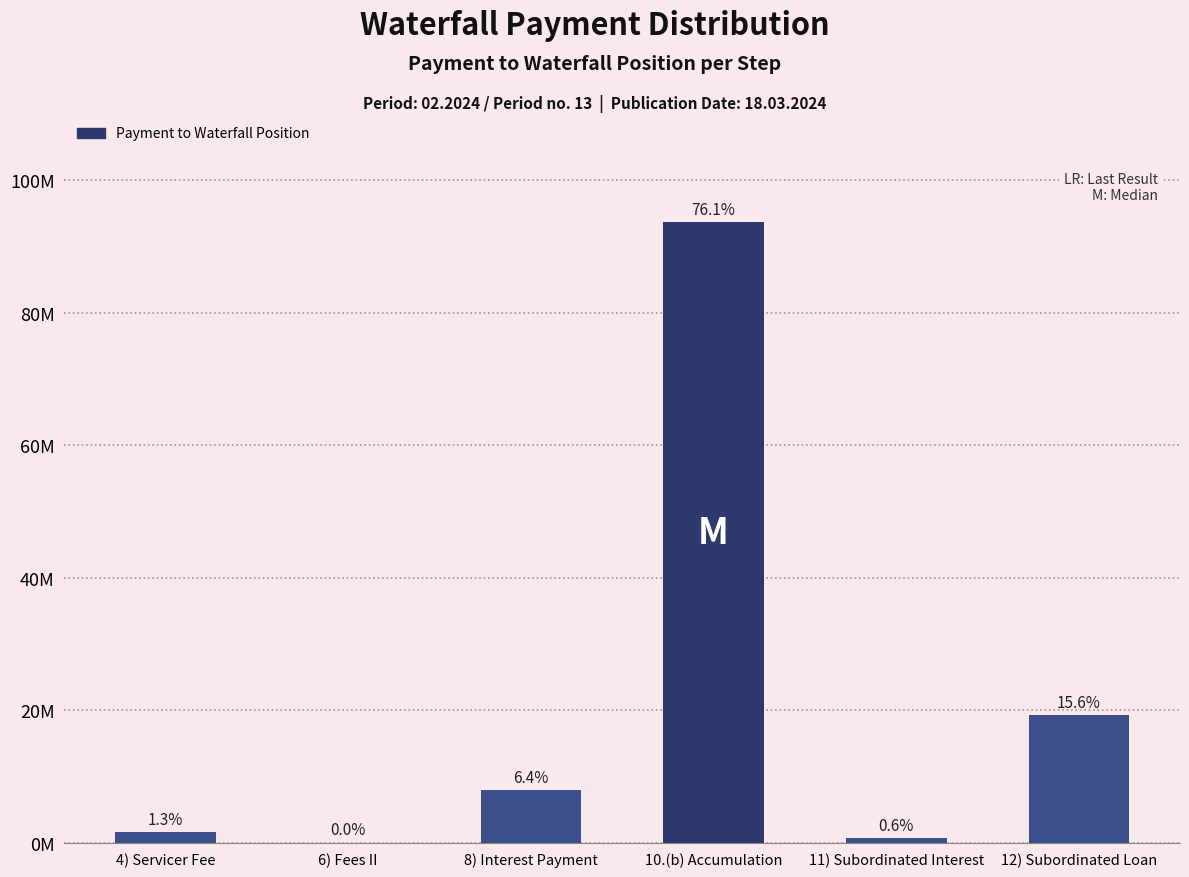

What is the label of the 6th bar from the right?

4) Servicer Fee